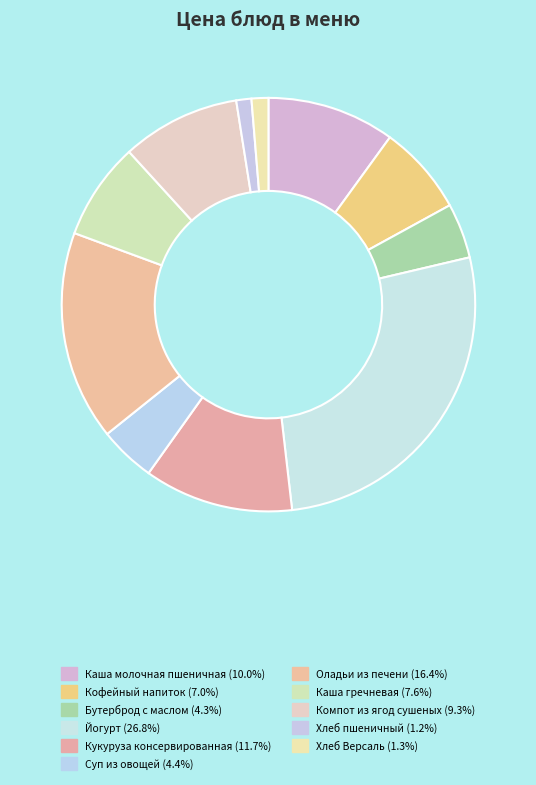

True or false: Каша молочная пшеничная accounts for 10% of the total.

True